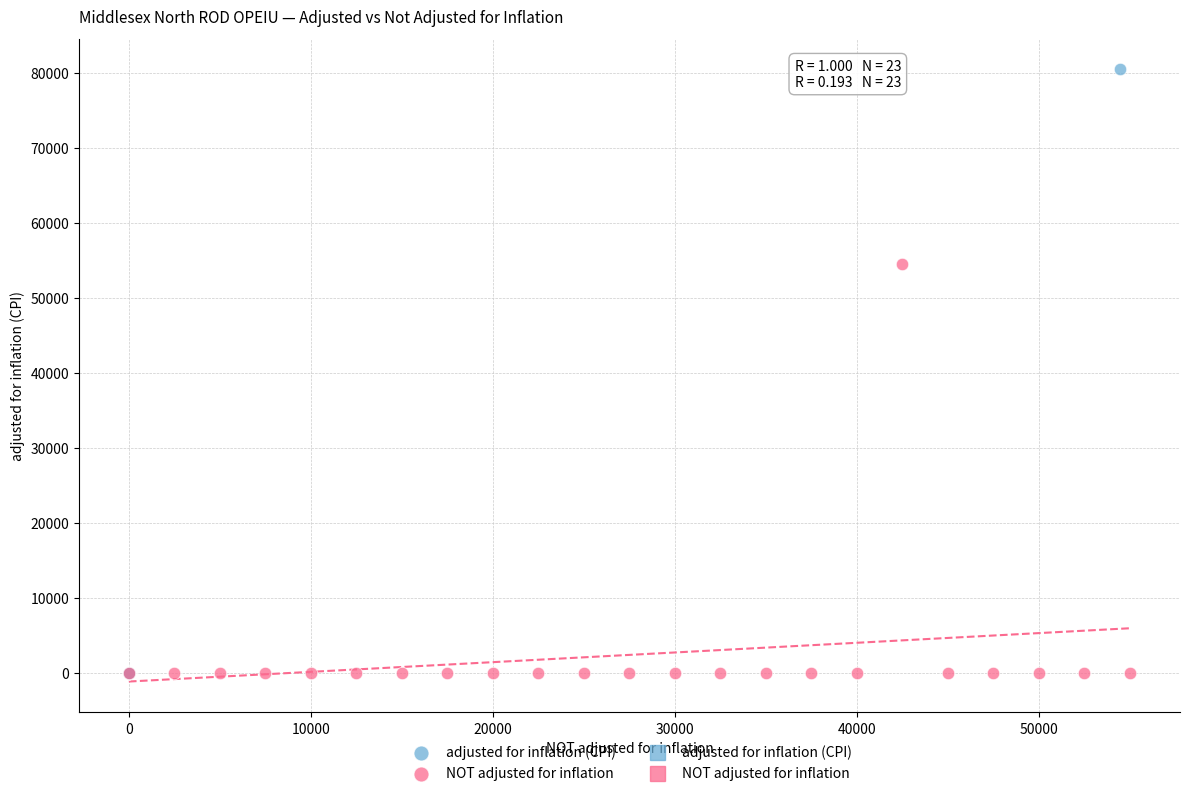

Which series has the widest spread of Y values?

adjusted for inflation (CPI)